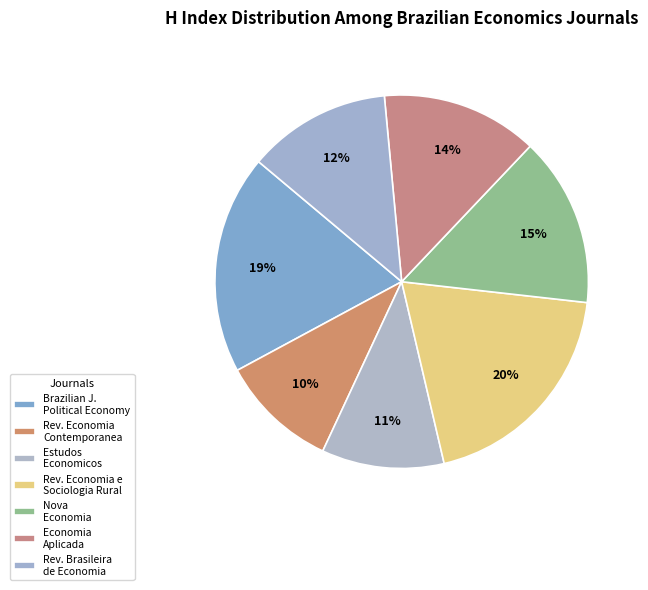

Rank the categories by value from lowest to highest.

Revista de Economia Contemporanea, Estudos Economicos, Revista Brasileira de Economia, Economia Aplicada, Nova Economia, Brazilian Journal of Political Economy, Revista de Economia e Sociologia Rural